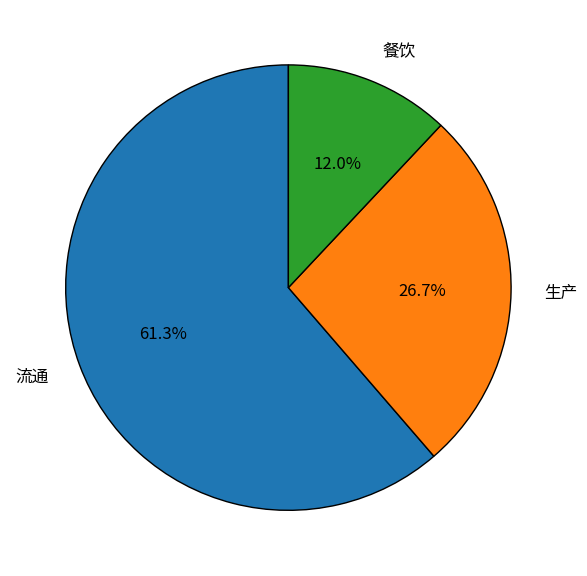

Which category has the smallest portion of the pie?

餐饮